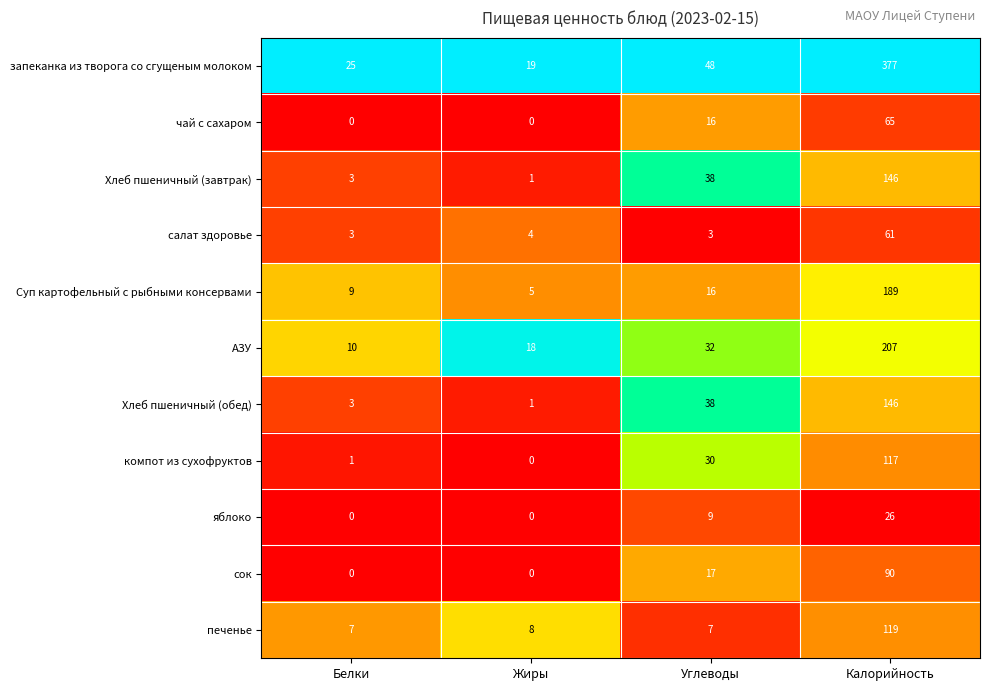

Count the сок values in the range 0 to 90.

4